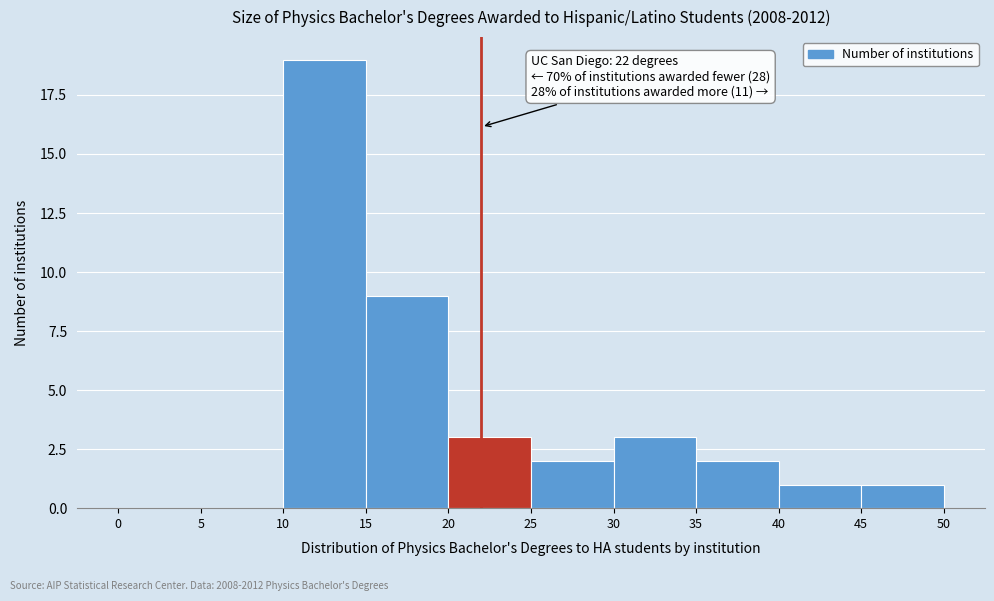

Over which range of the x-axis is the bar tallest?

10 to 15